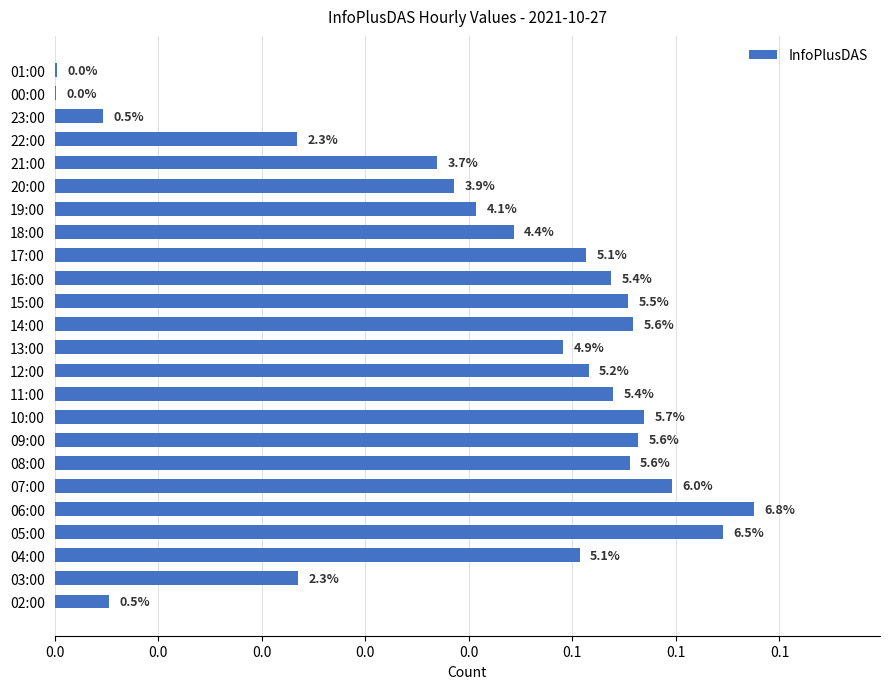

What is the greatest value displayed?

0.1